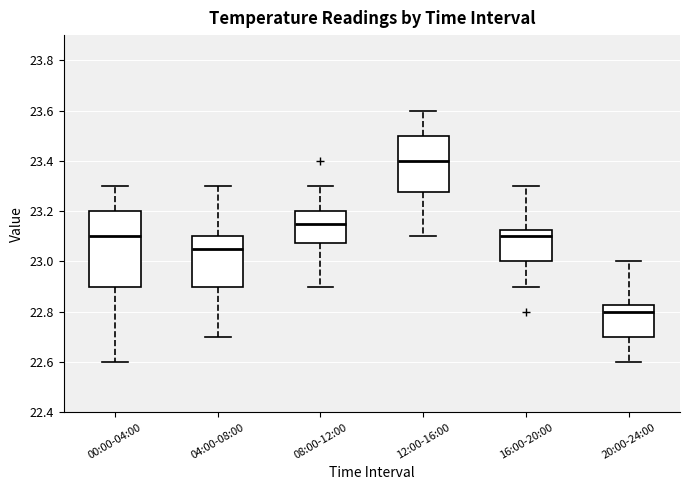

Where is the lower edge of the box for 20:00-24:00 on the y-axis? The values are not printed on the chart, so give them approximately, as read against the axis.

22.70